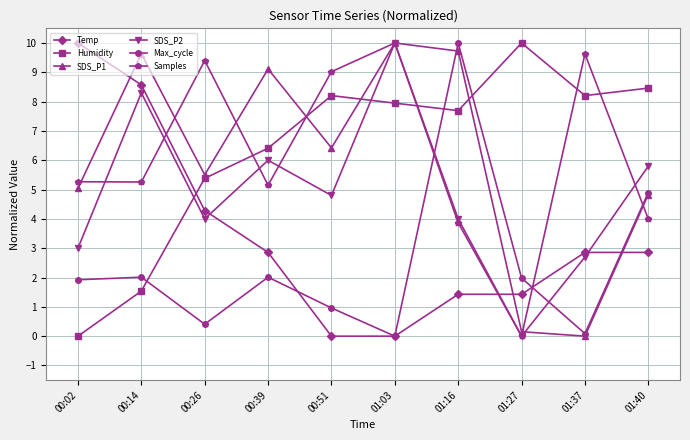

Where is the first local maximum for SDS_P2?

00:14